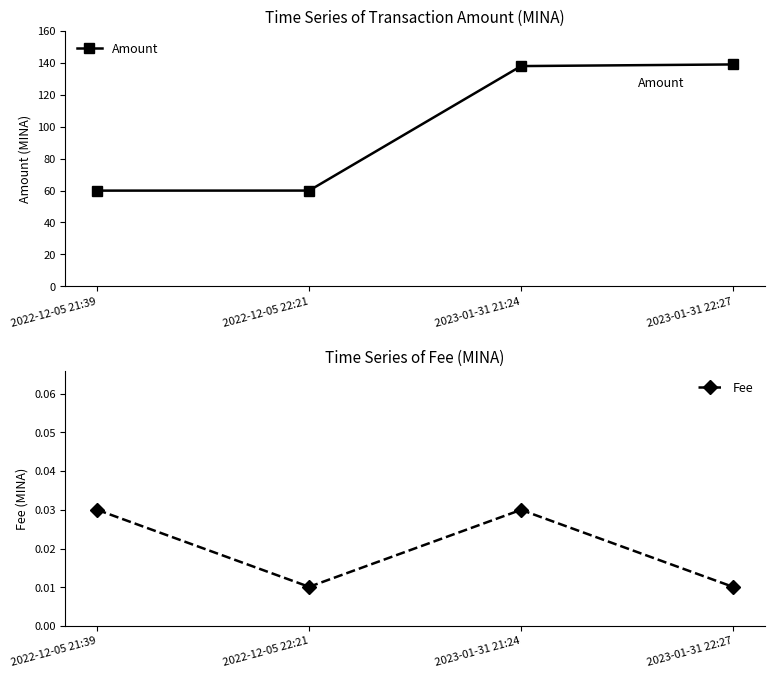

Reading left to right, what are all the values shown in this chart?

Amount: 60.0	60.0	138.0	139.0
Fee: 0.0	0.0	0.0	0.0